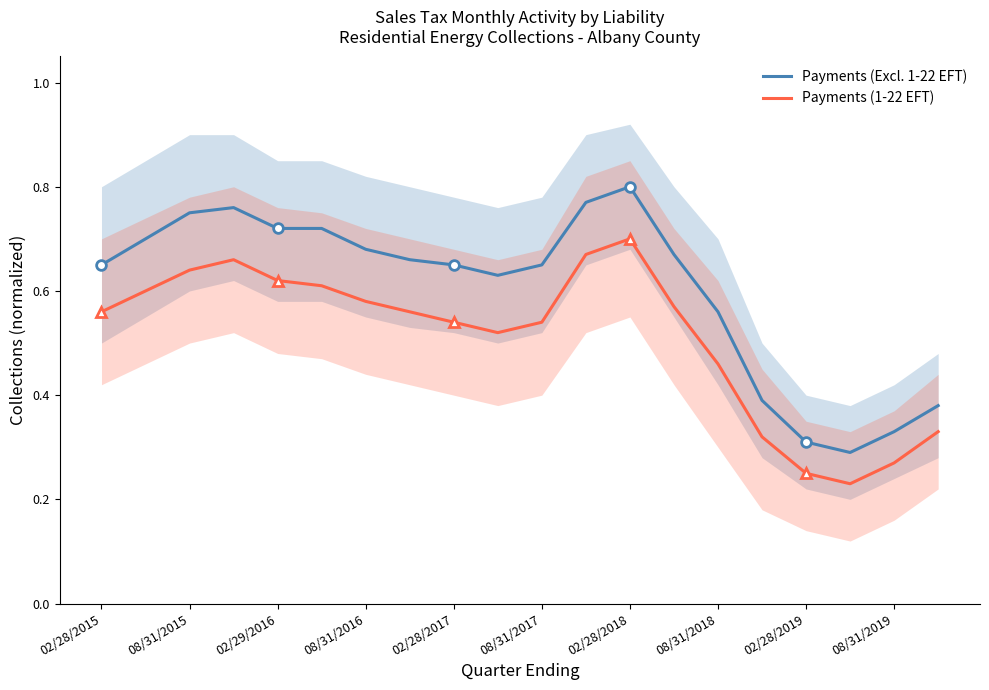

In Payments (Excl. 1-22 EFT), how many points are lower than both neighbors (excluding endpoints)?

2